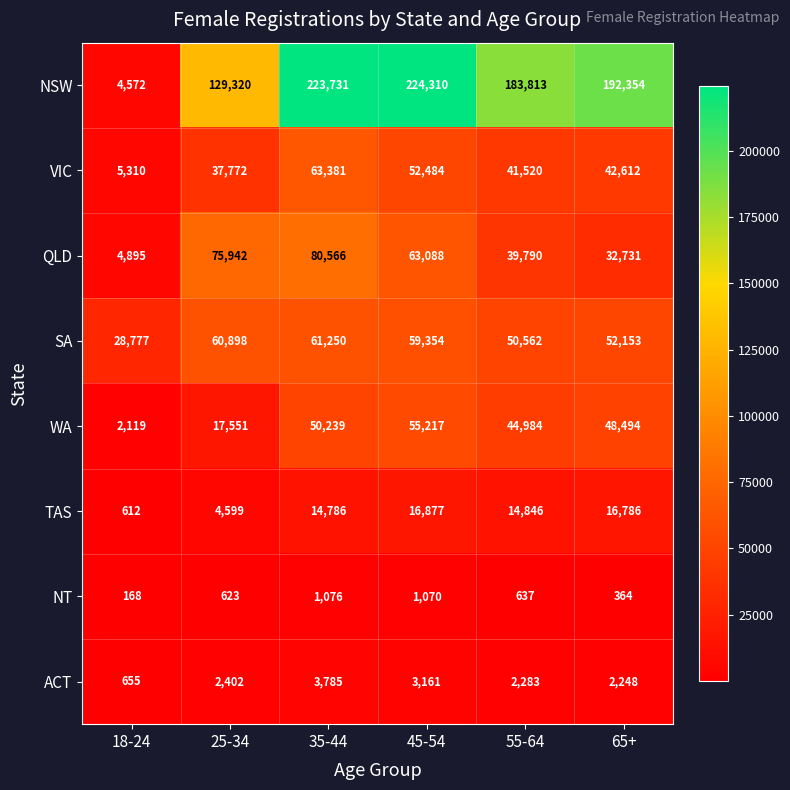

The value of VIC at 18-24 is 7772. True or false?

False